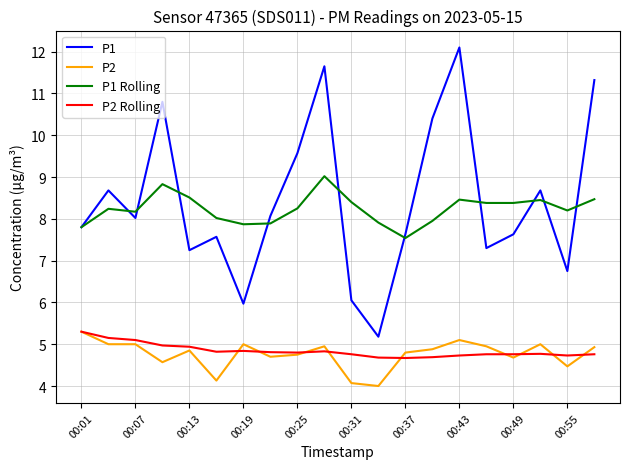

Which series has the largest range (max minus min)?

P1